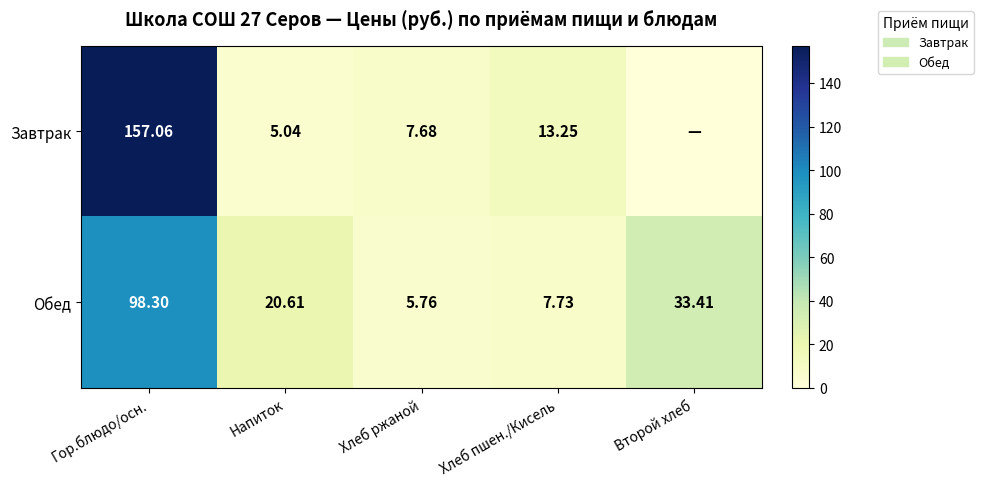

At which label does Обед first exceed 20?

Гор.блюдо/осн.